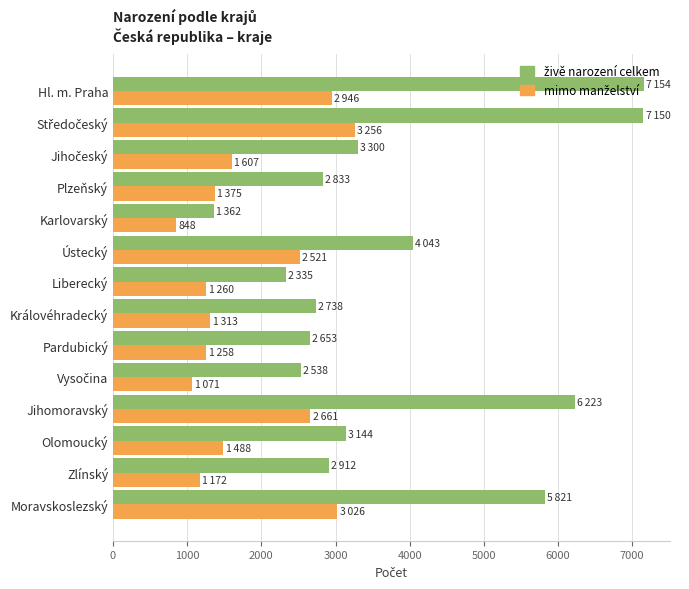

What is the total value across all series at Pardubický?

3911